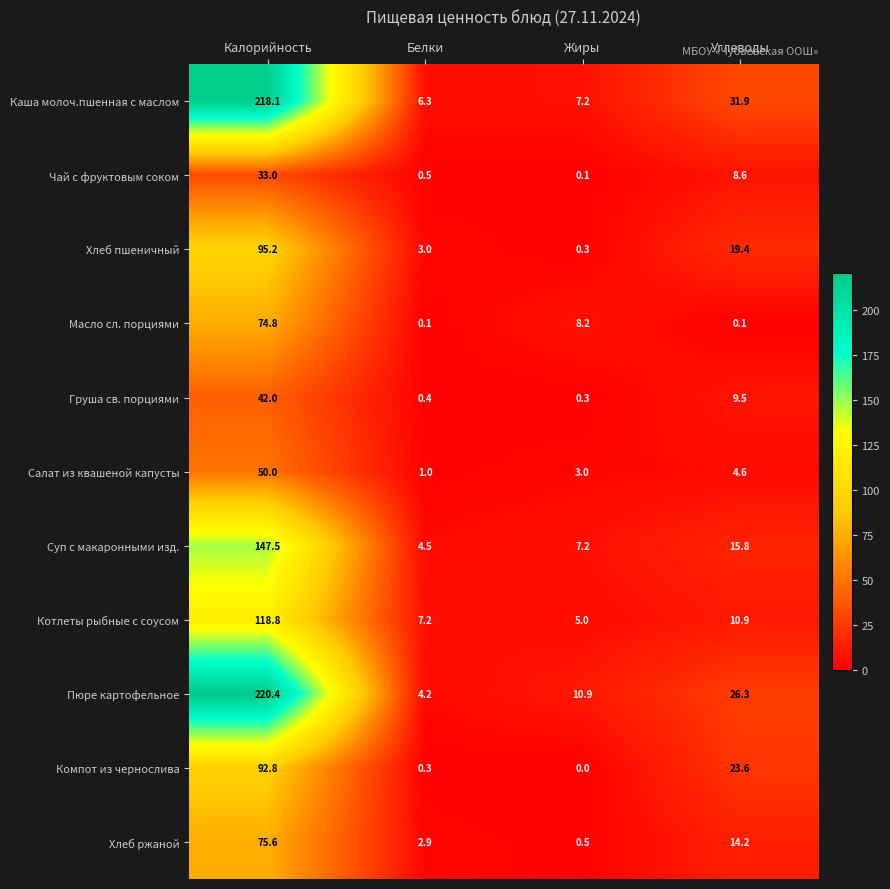

What is the sum of the Масло сл. порциями values at Жиры and Углеводы?

8.3